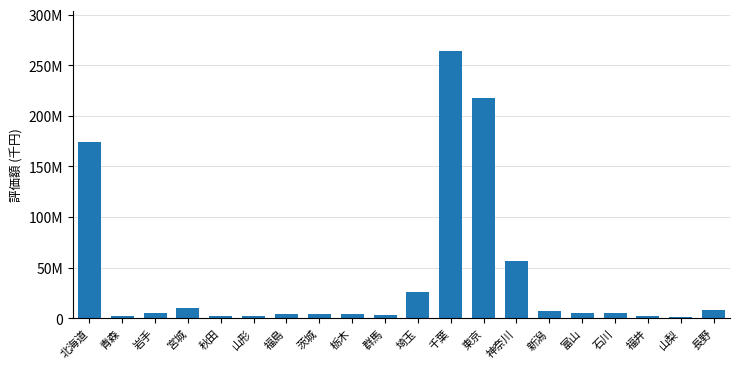

Rank the categories by value from highest to lowest.

千葉, 東京, 北海道, 神奈川, 埼玉, 宮城, 長野, 新潟, 富山, 岩手, 石川, 福島, 茨城, 栃木, 群馬, 青森, 福井, 山形, 秋田, 山梨